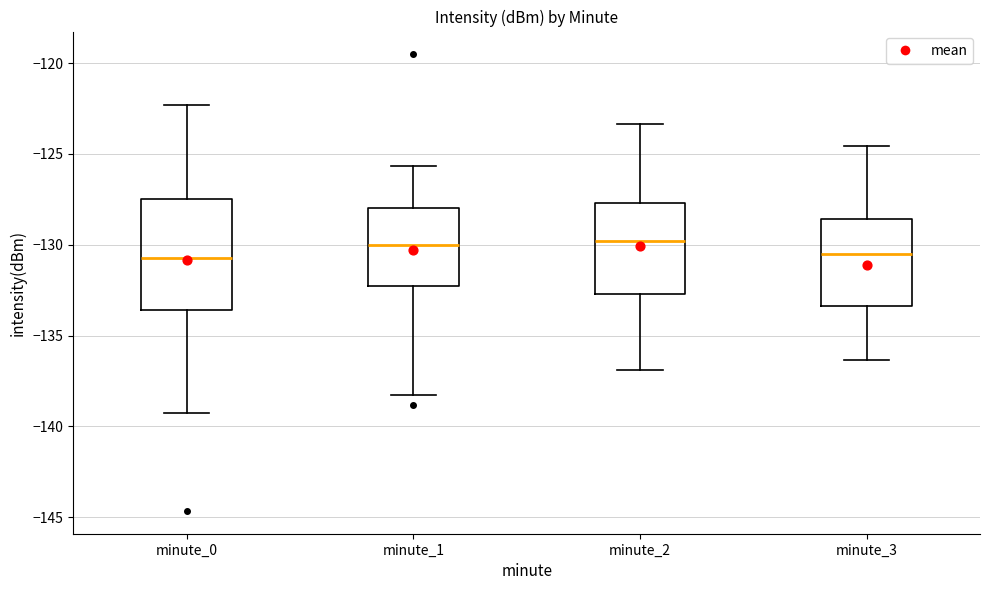

Which box is the tallest, from its lower edge to its upper edge?

minute_0